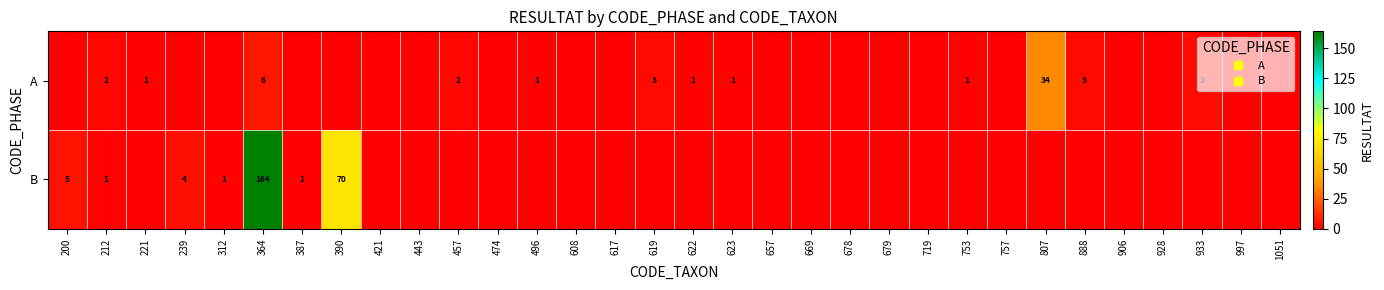

What is the difference between the B values at 719 and 387?

1